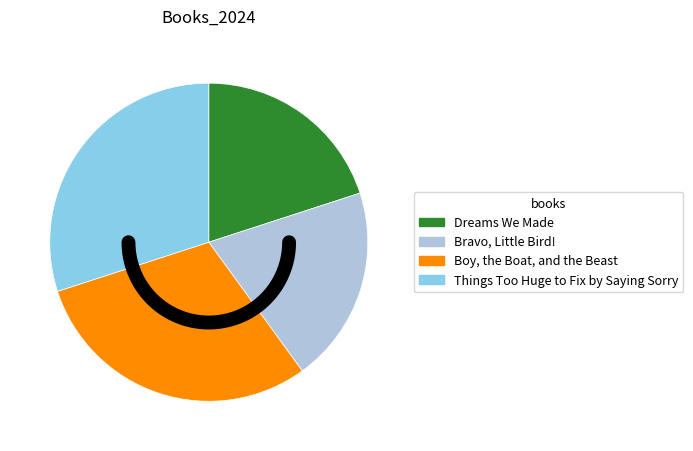

To the nearest percent, what is the combined percentage of Boy, the Boat, and the Beast and Things Too Huge to Fix by Saying Sorry?

60%